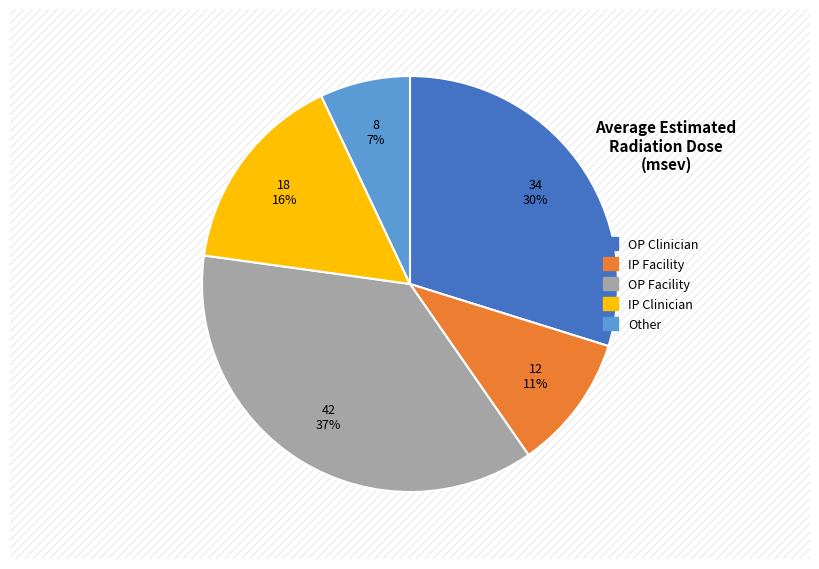

To the nearest percent, what is the average slice percentage?

20%